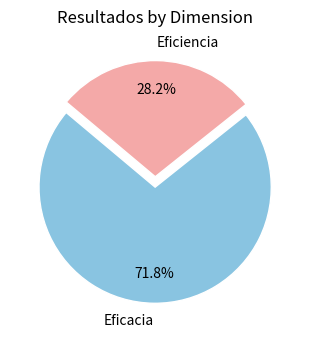

Rank the categories by value from highest to lowest.

Eficacia, Eficiencia